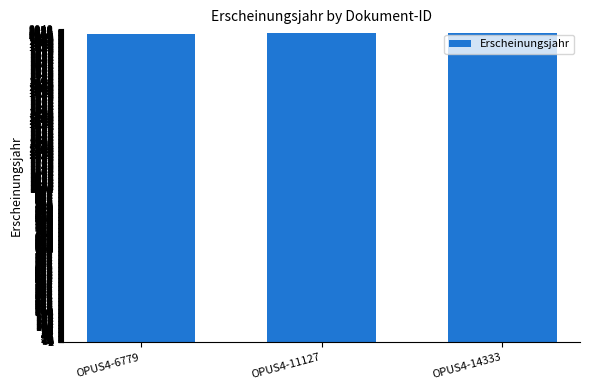

Does the chart contain stacked bars?

No